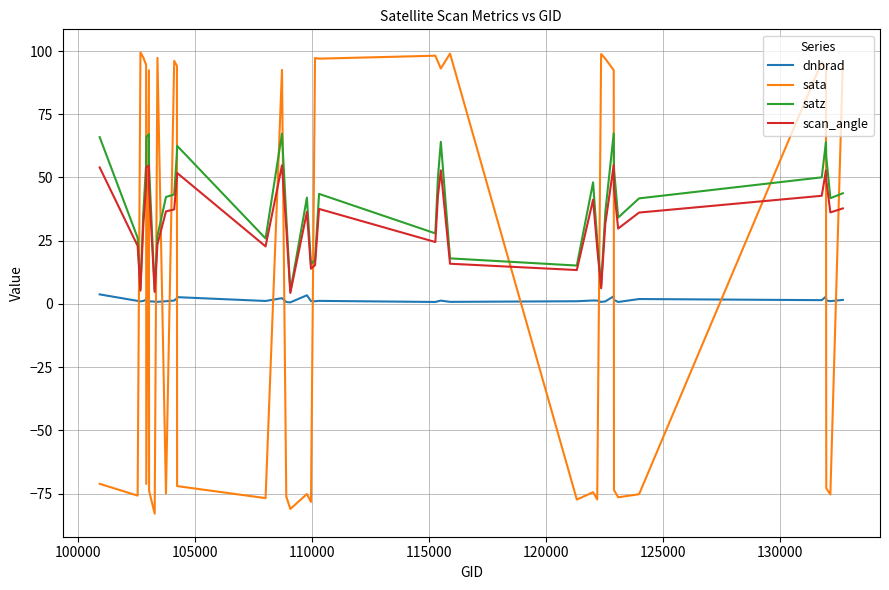

Which series has the largest range (max minus min)?

sata